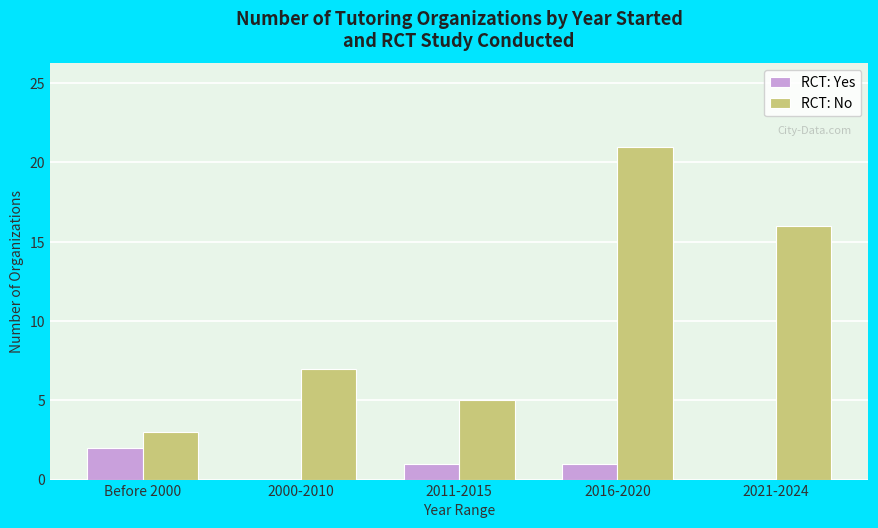

The RCT: No series shows 3 at Before 2000. True or false?

True